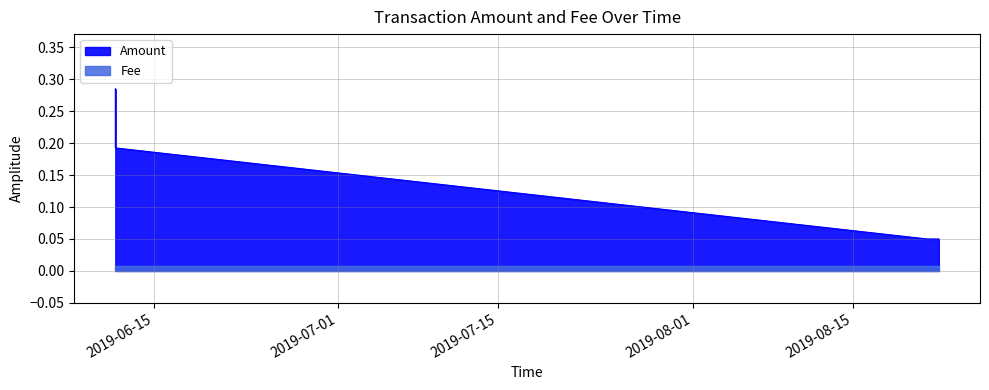

Reading right to left, transcribe all the data shown in this chart.

2019-08-22 11:32:50=0.1	2019-08-21 11:48:52=0.1	2019-06-11 14:28:16=0.2	2019-06-11 14:28:03=0.3